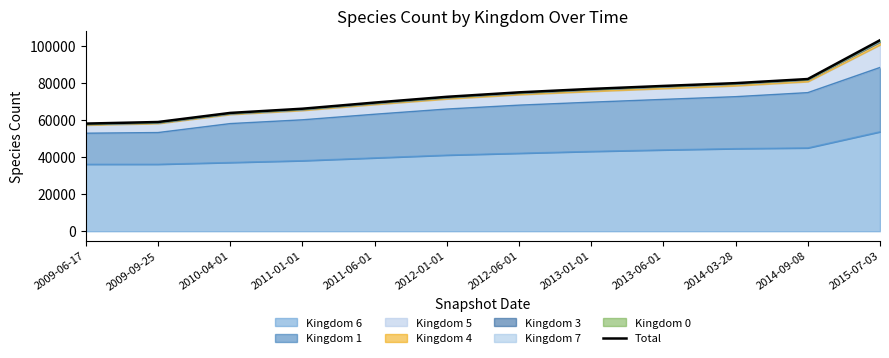

What position from the left is 2015-07-03?

12